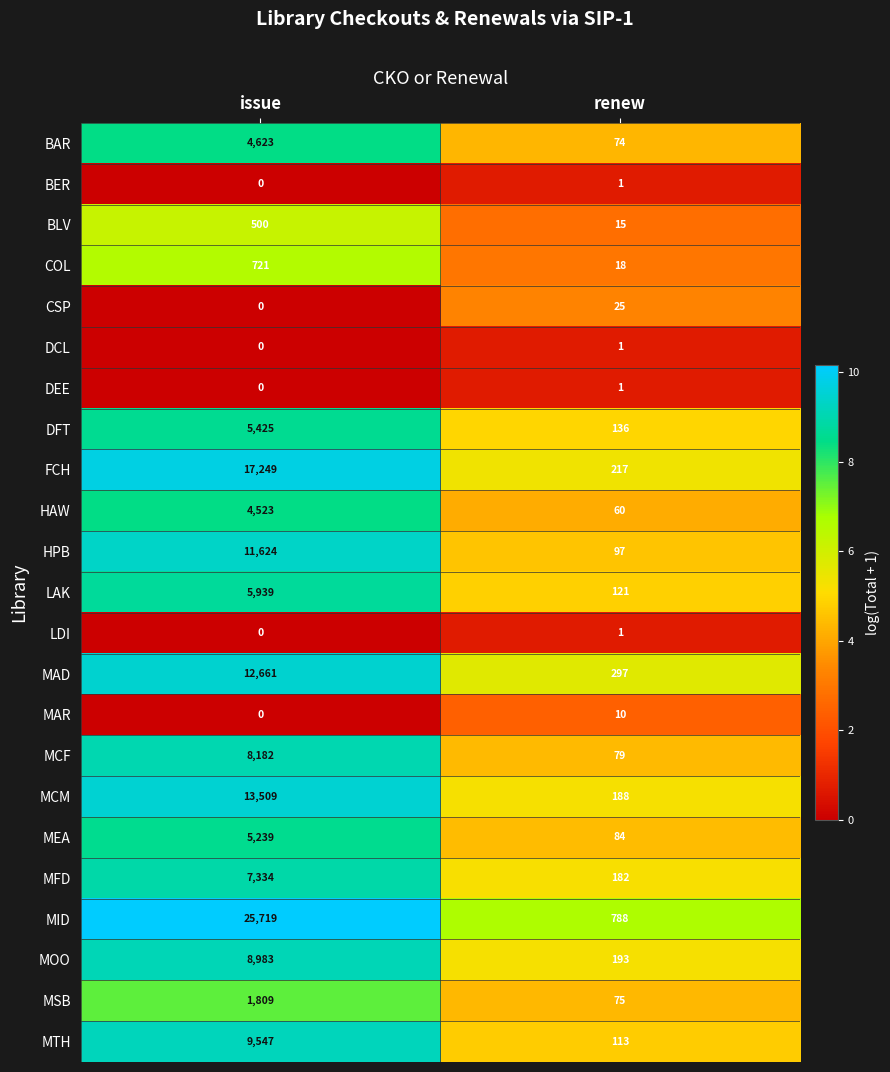

At how many categories does at least one series exceed 0?

2